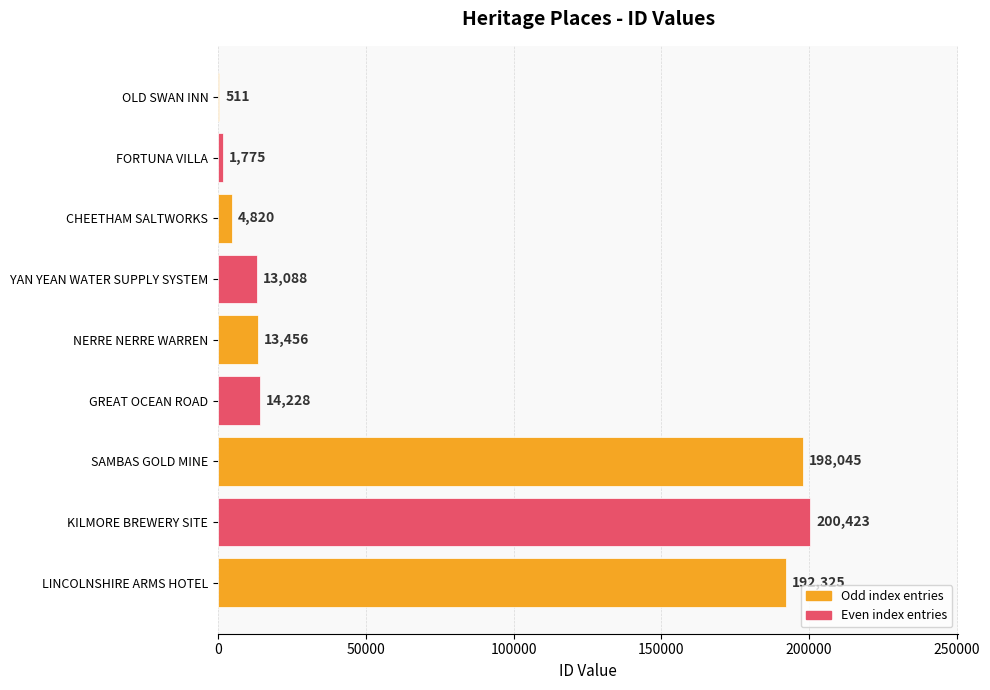

The chart shows a value of 200423 at KILMORE BREWERY SITE. True or false?

True